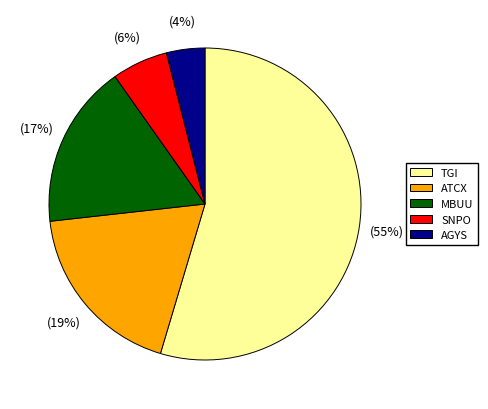

Which has a higher value, SNPO or ATCX?

ATCX